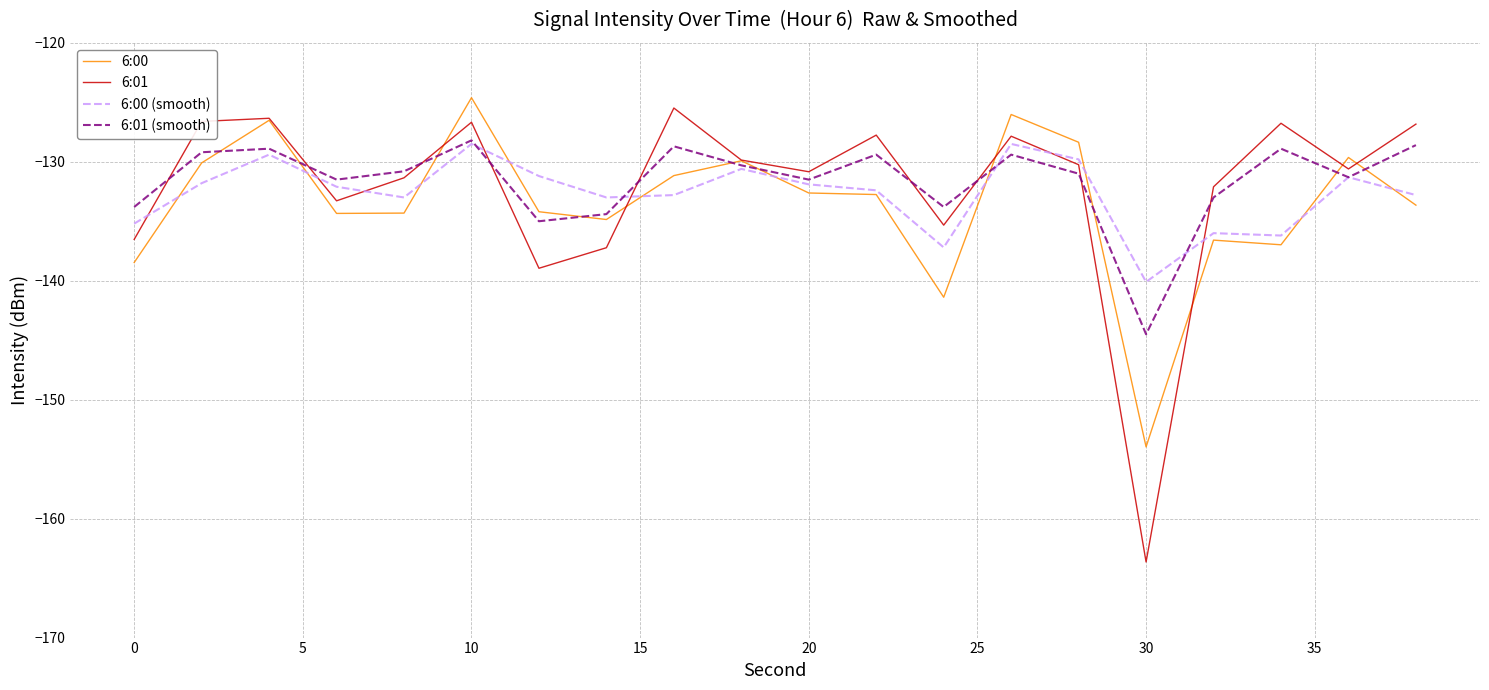

What is the difference between the maximum and minimum values in the 6:00 (smooth) series?

11.6